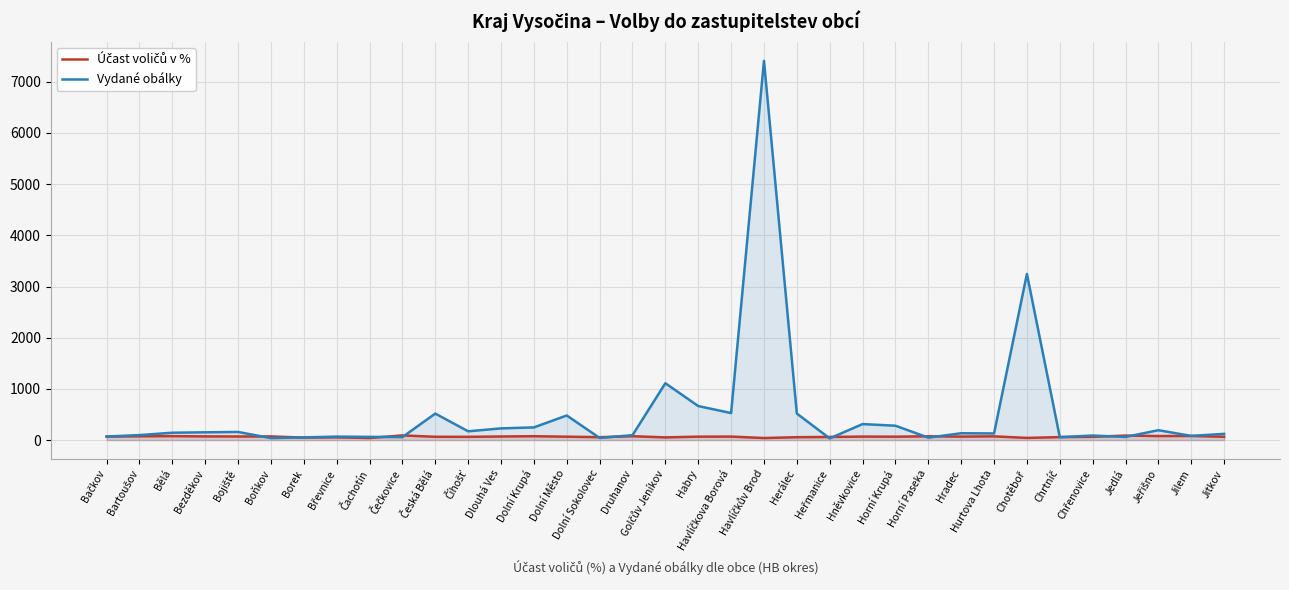

Does the chart display data point markers on the line(s)?

No